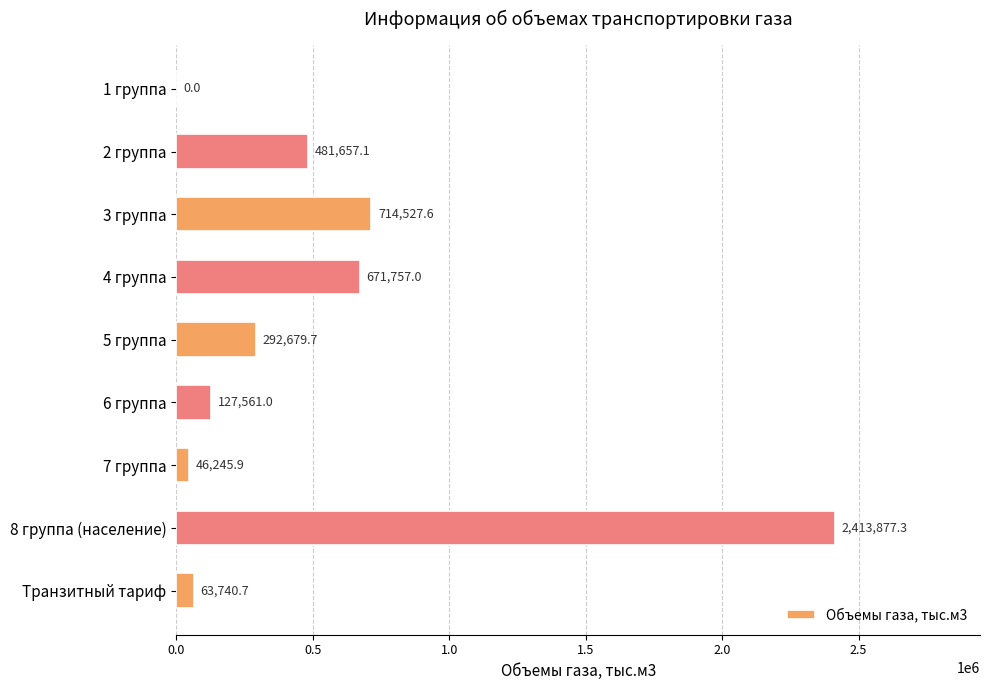

What is the average value?

534671.8